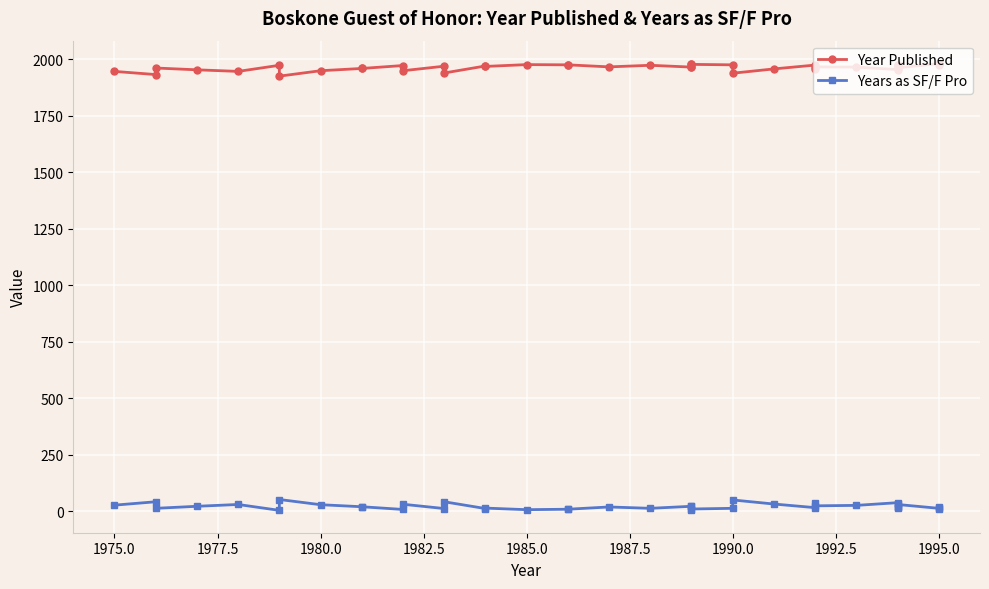

What is the highest value of the Years as SF/F Pro series?

53